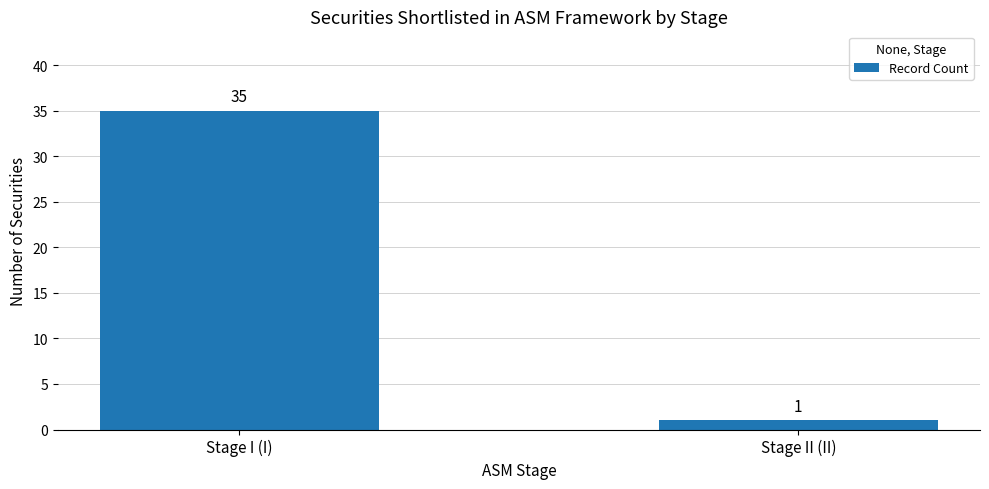

What value does the data have at Stage I (I), to the nearest 5?

35